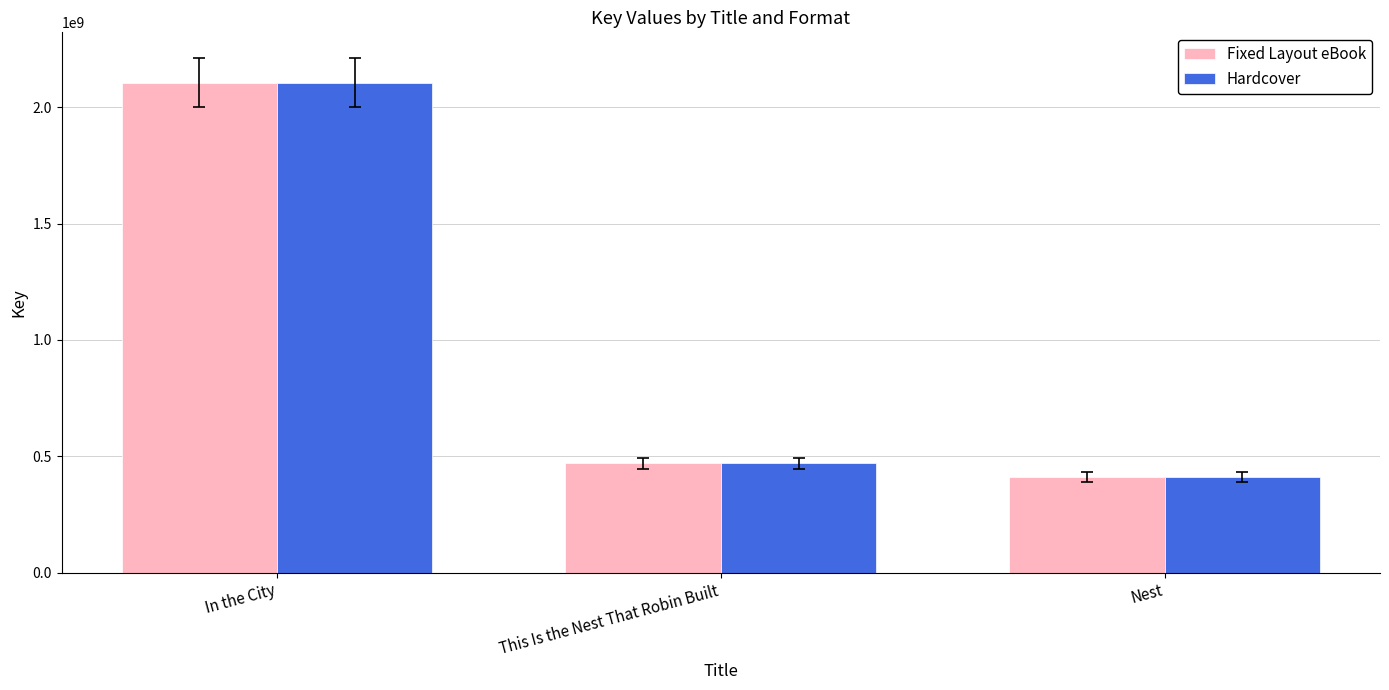

Reading left to right, extract all data points from this chart.

Fixed Layout eBook: 2105530266	471546328	410474261
Hardcover: 2105530266	471546328	410474261